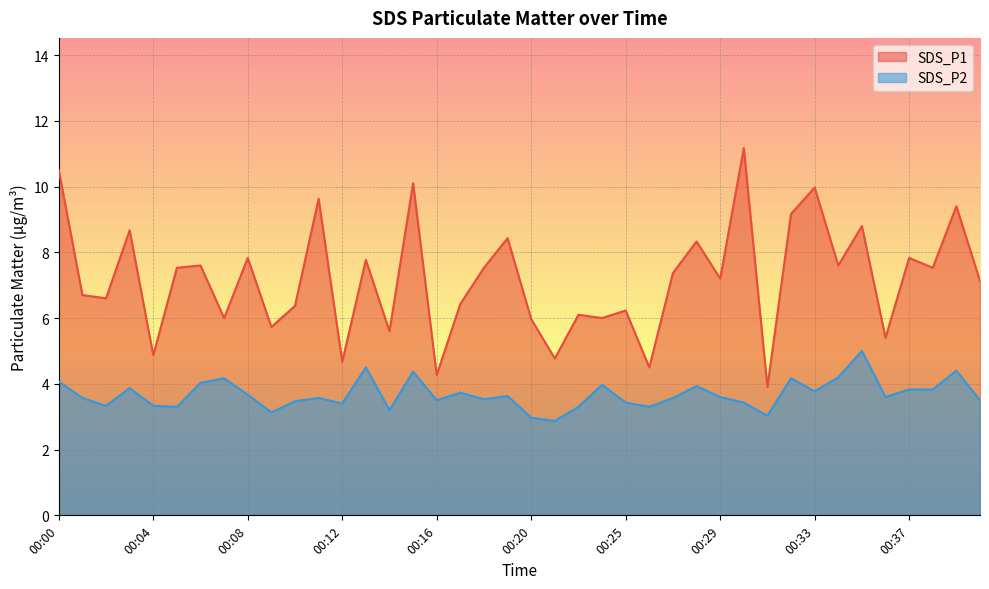

At which label does SDS_P2 reach its minimum?

00:22